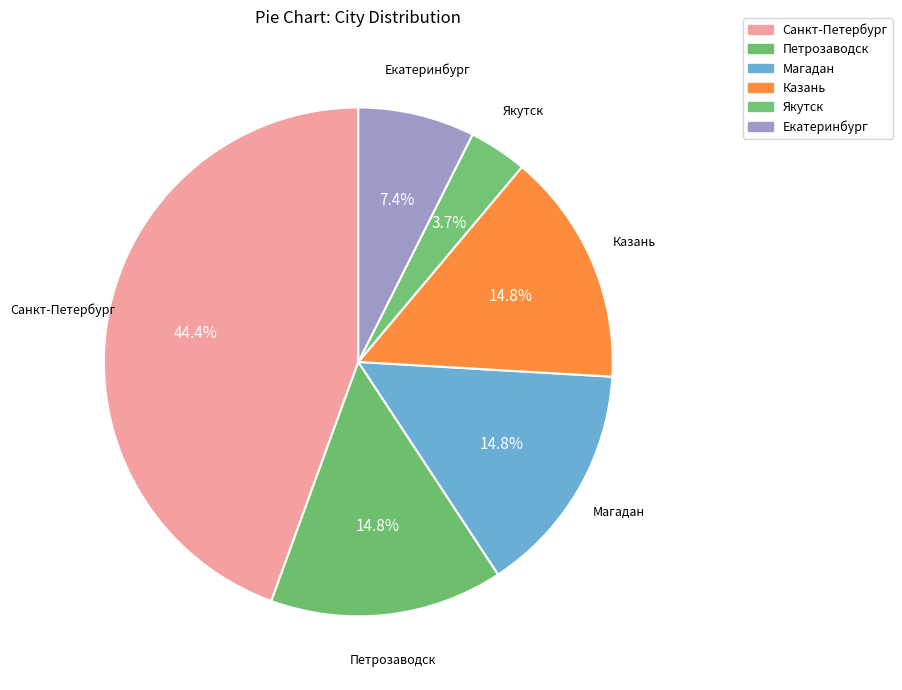

How many segments does this pie chart have?

6